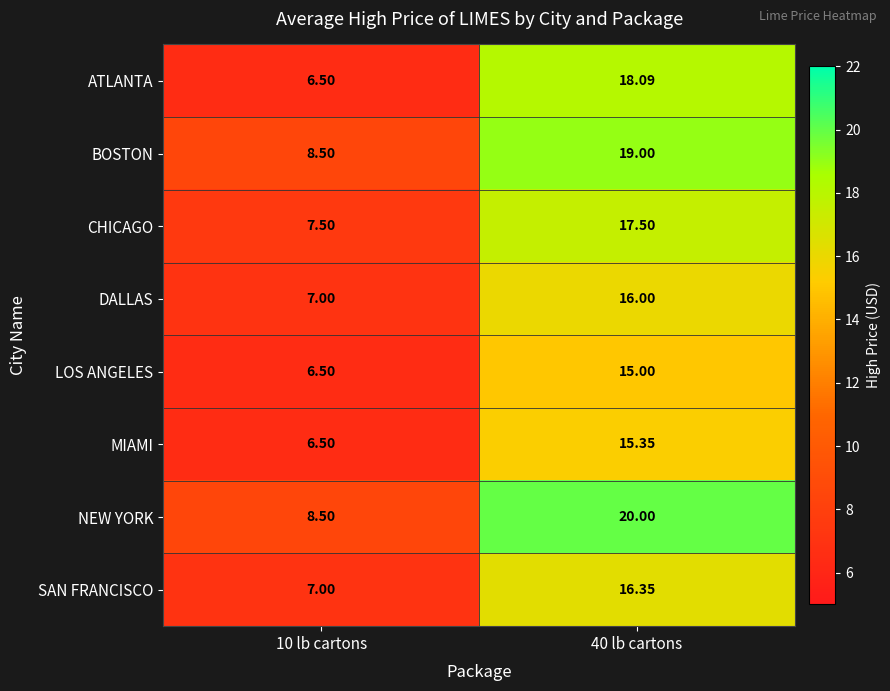

Between 10 lb cartons and 40 lb cartons, which series saw the biggest shift?

ATLANTA